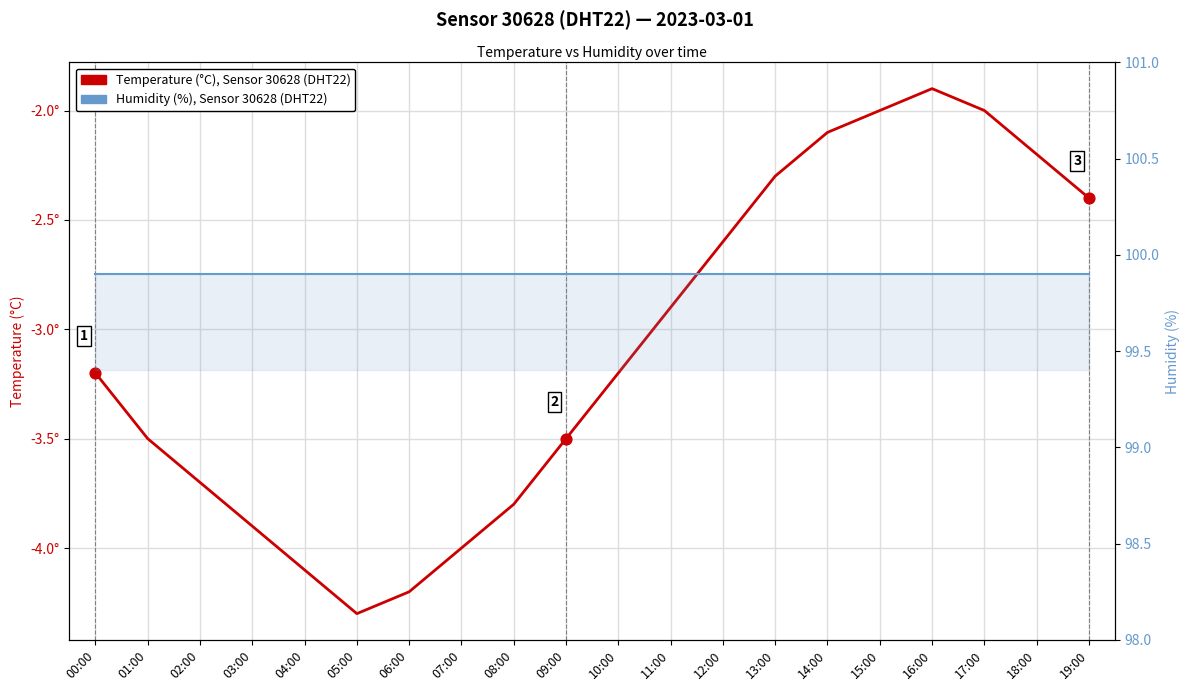

At which category is the sum across all series the highest?

16:00